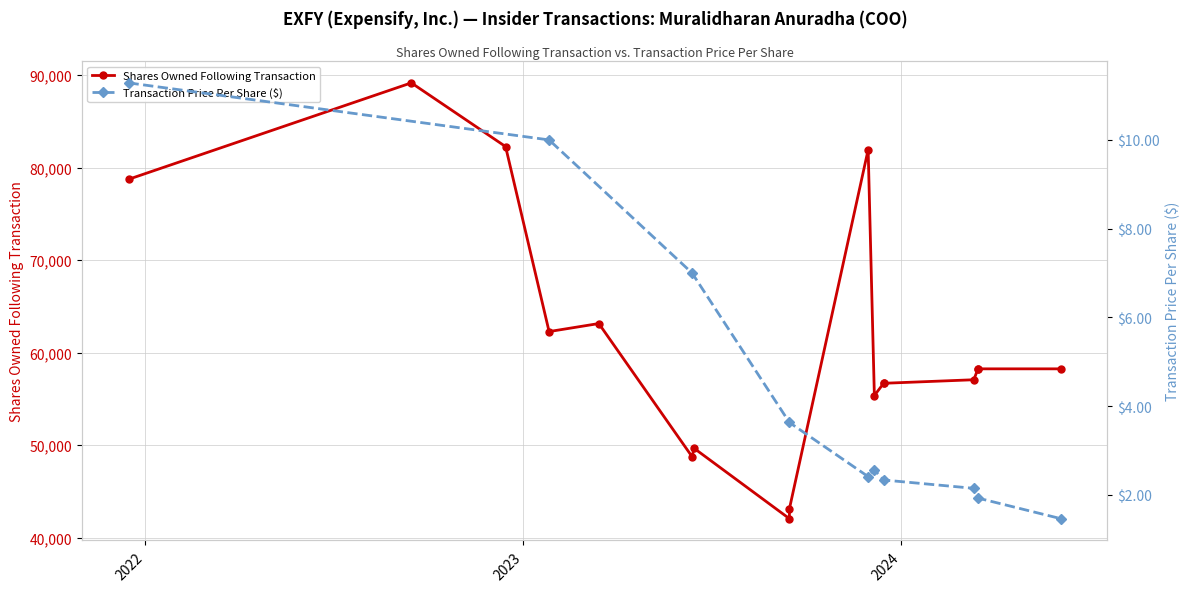

True or false: the data shows 89179 at 2022-09-15.

True